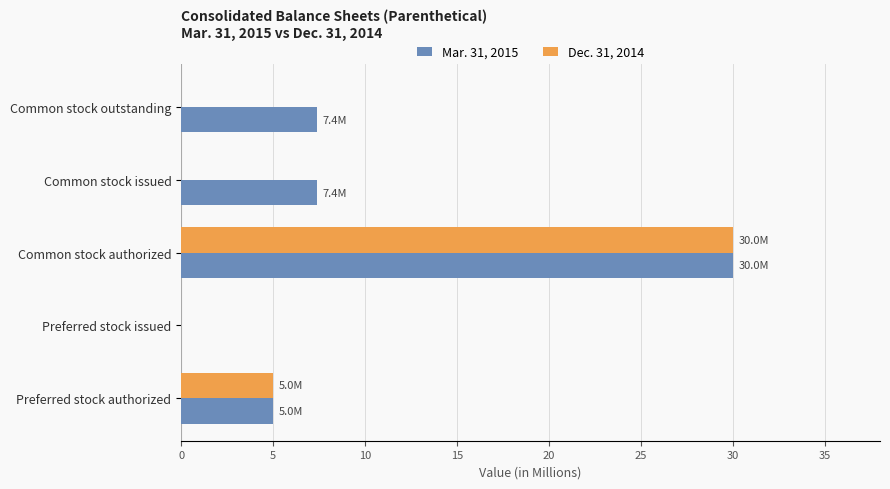

What is the sum of all Dec. 31, 2014 values?

35.0